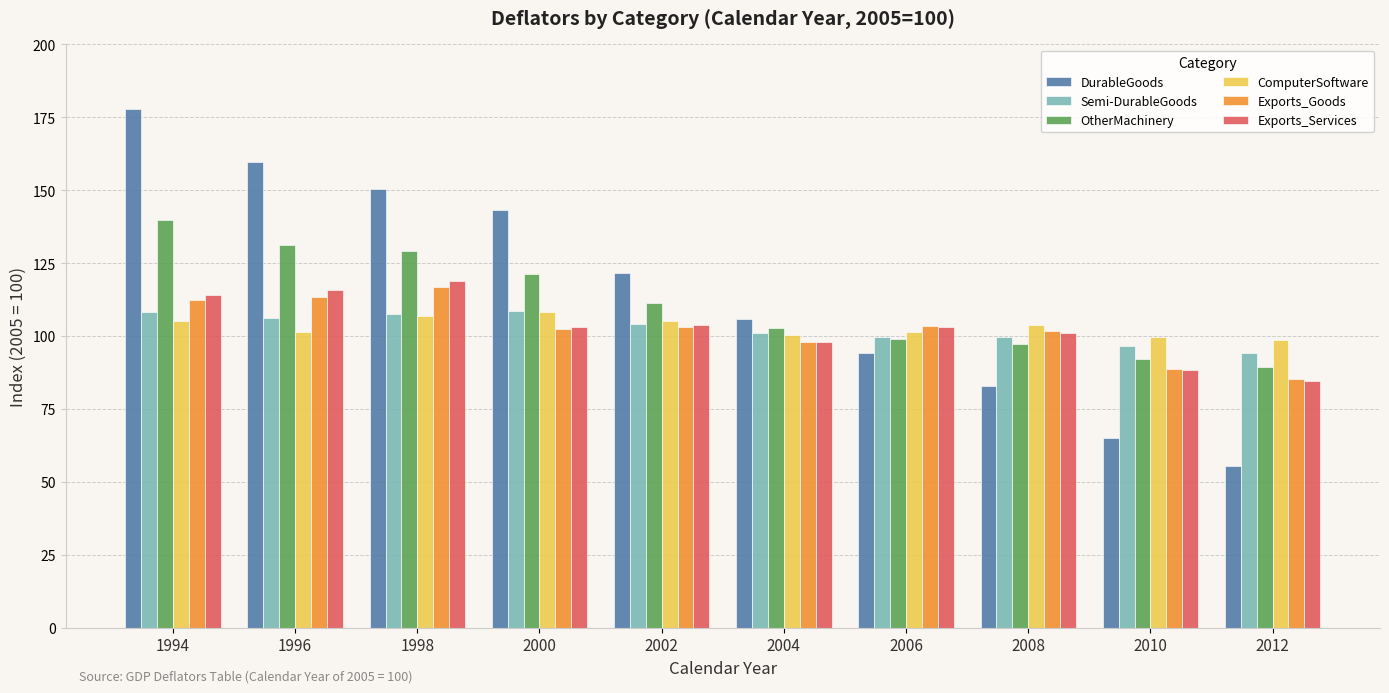

What are all the series names shown in the legend?

DurableGoods, Semi-DurableGoods, OtherMachinery, ComputerSoftware, Exports_Goods, Exports_Services